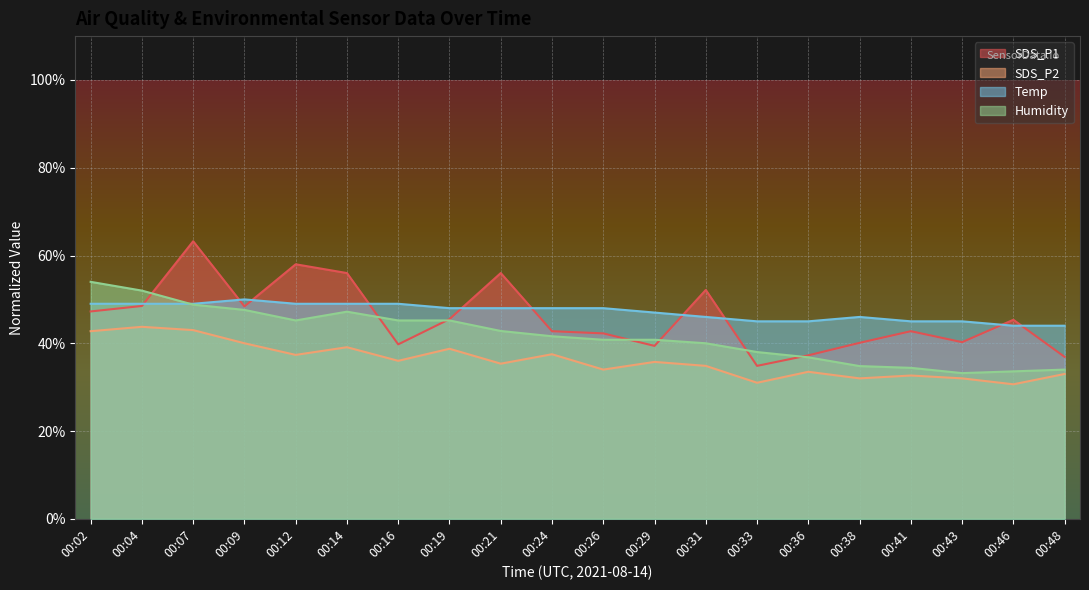

At which label is Humidity closest to 43?

00:21